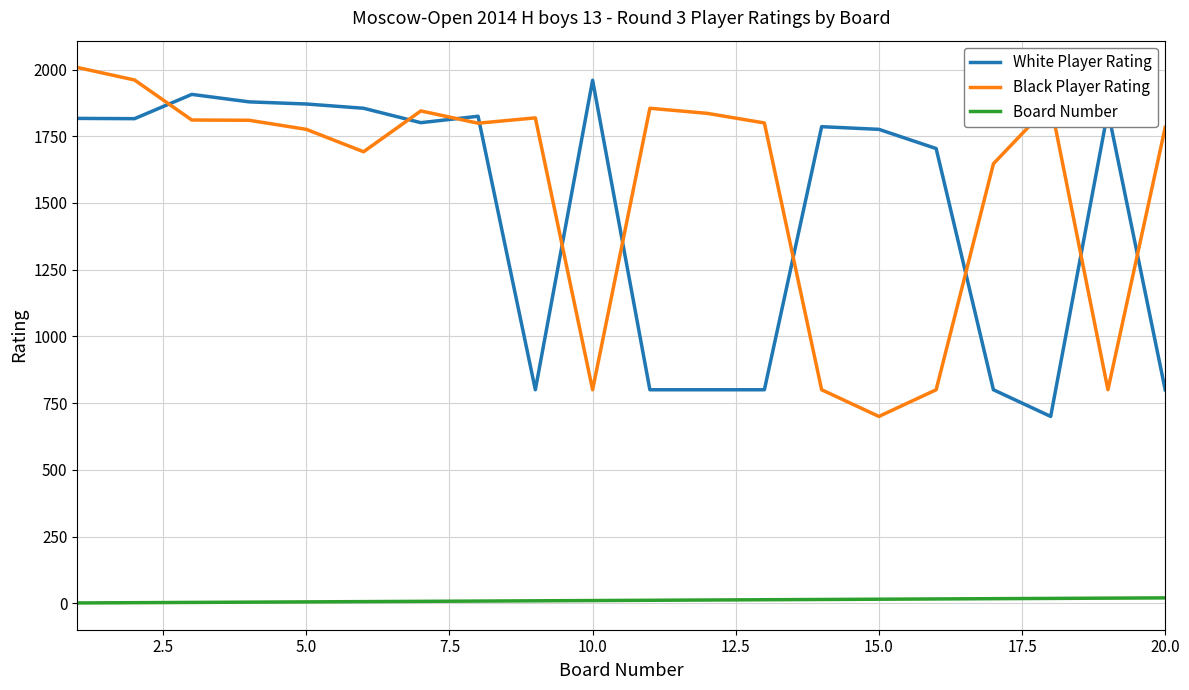

Which series has the largest total across all categories?

Black Player Rating